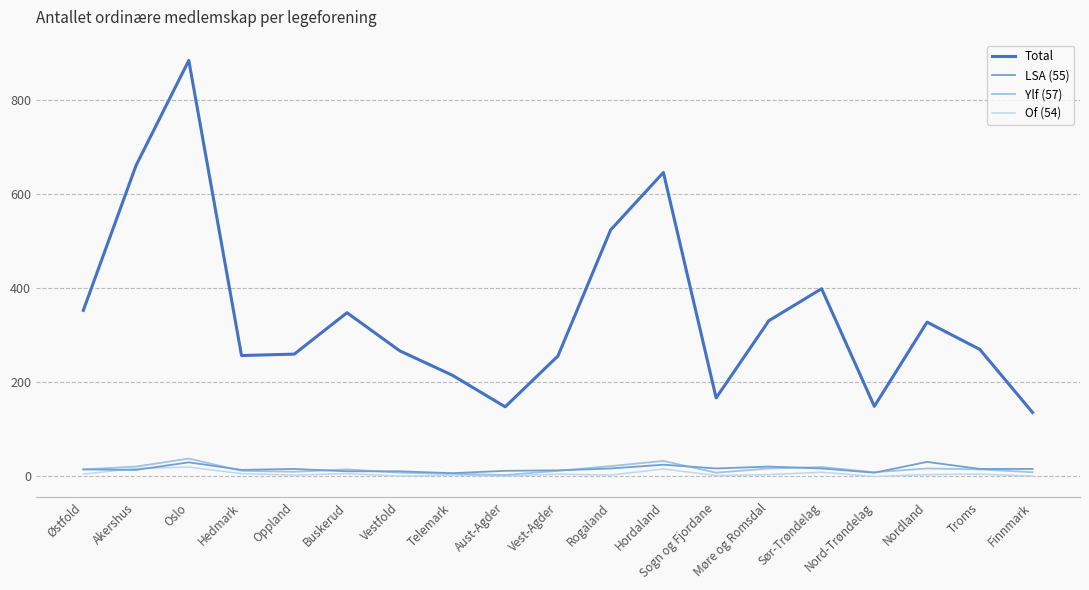

What is the total value across all series at Oppland?

289